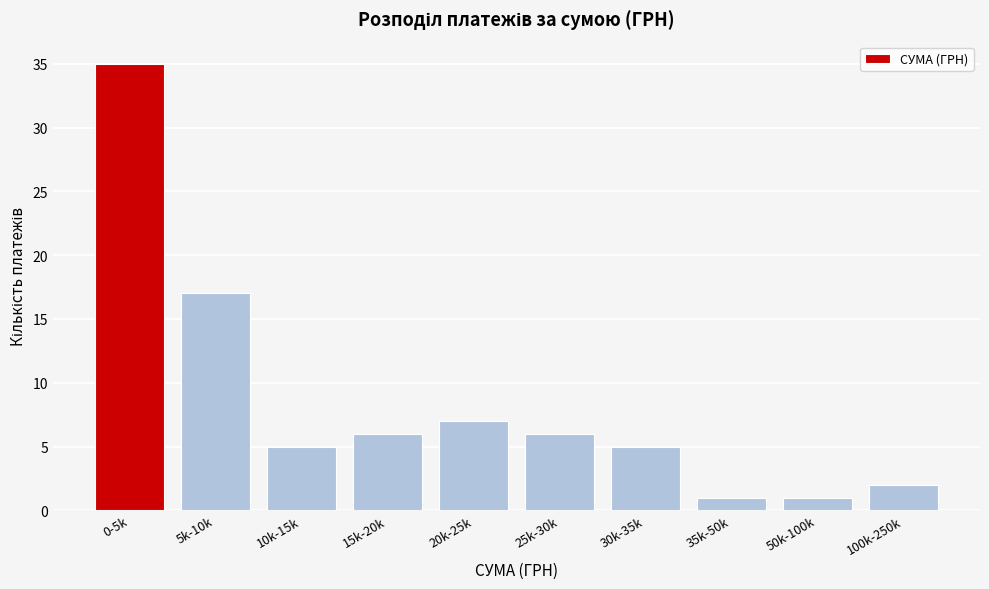

Reading left to right, transcribe all the data shown in this chart.

35	17	5	6	7	6	5	1	1	2